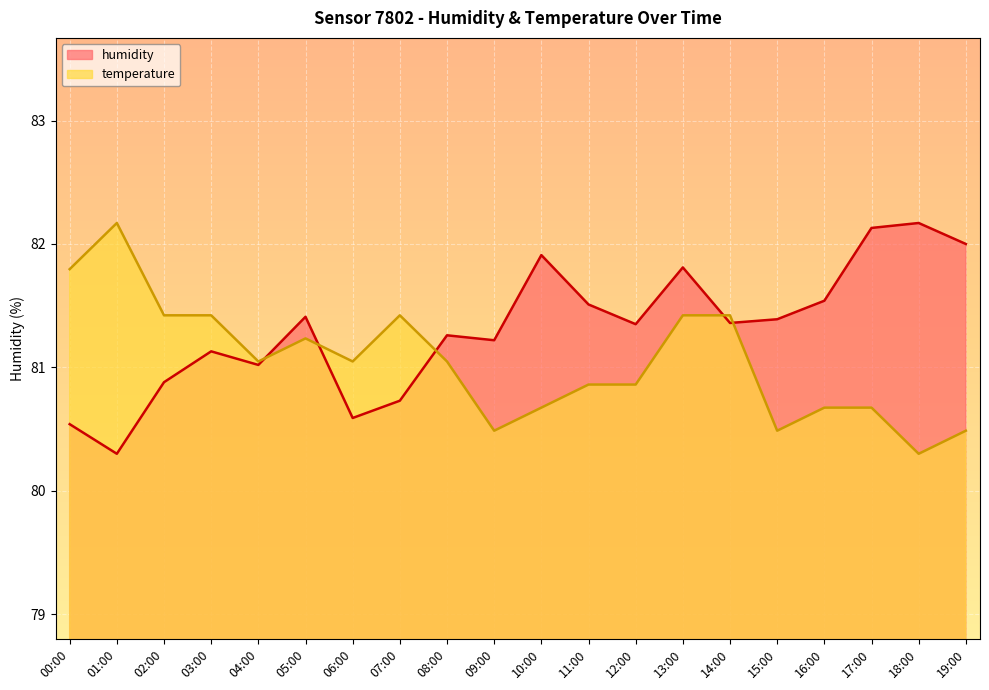

At which category does temperature reach its first local valley?

04:00